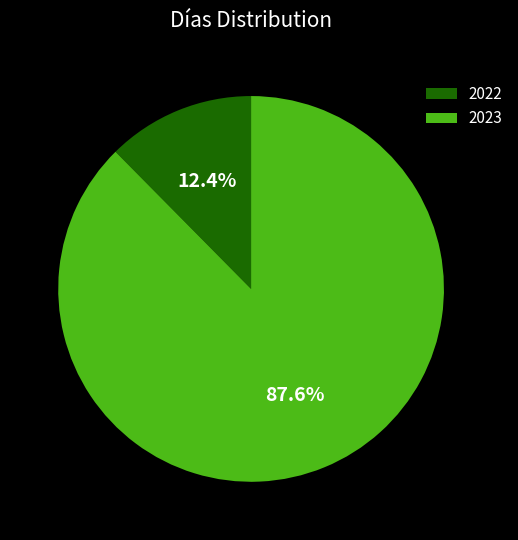

Is there any slice that represents more than half of the pie?

Yes